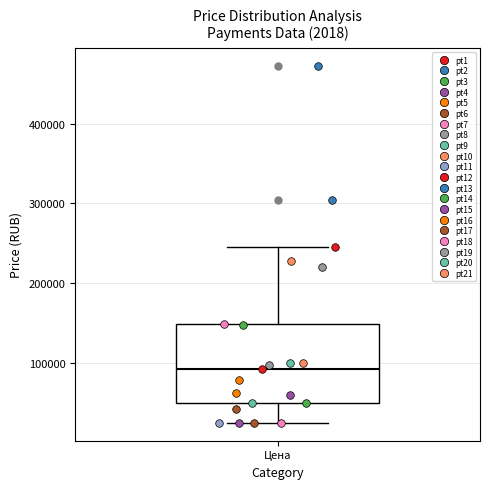

Transcribe this box plot: give where the median line is, the range the box spans, and where the two whiskers end, as read against the y-axis. The values are not printed on the chart, so give them approximately, as read against the axis.

median 90000, box 50000 to 150000, whiskers 30000 to 250000